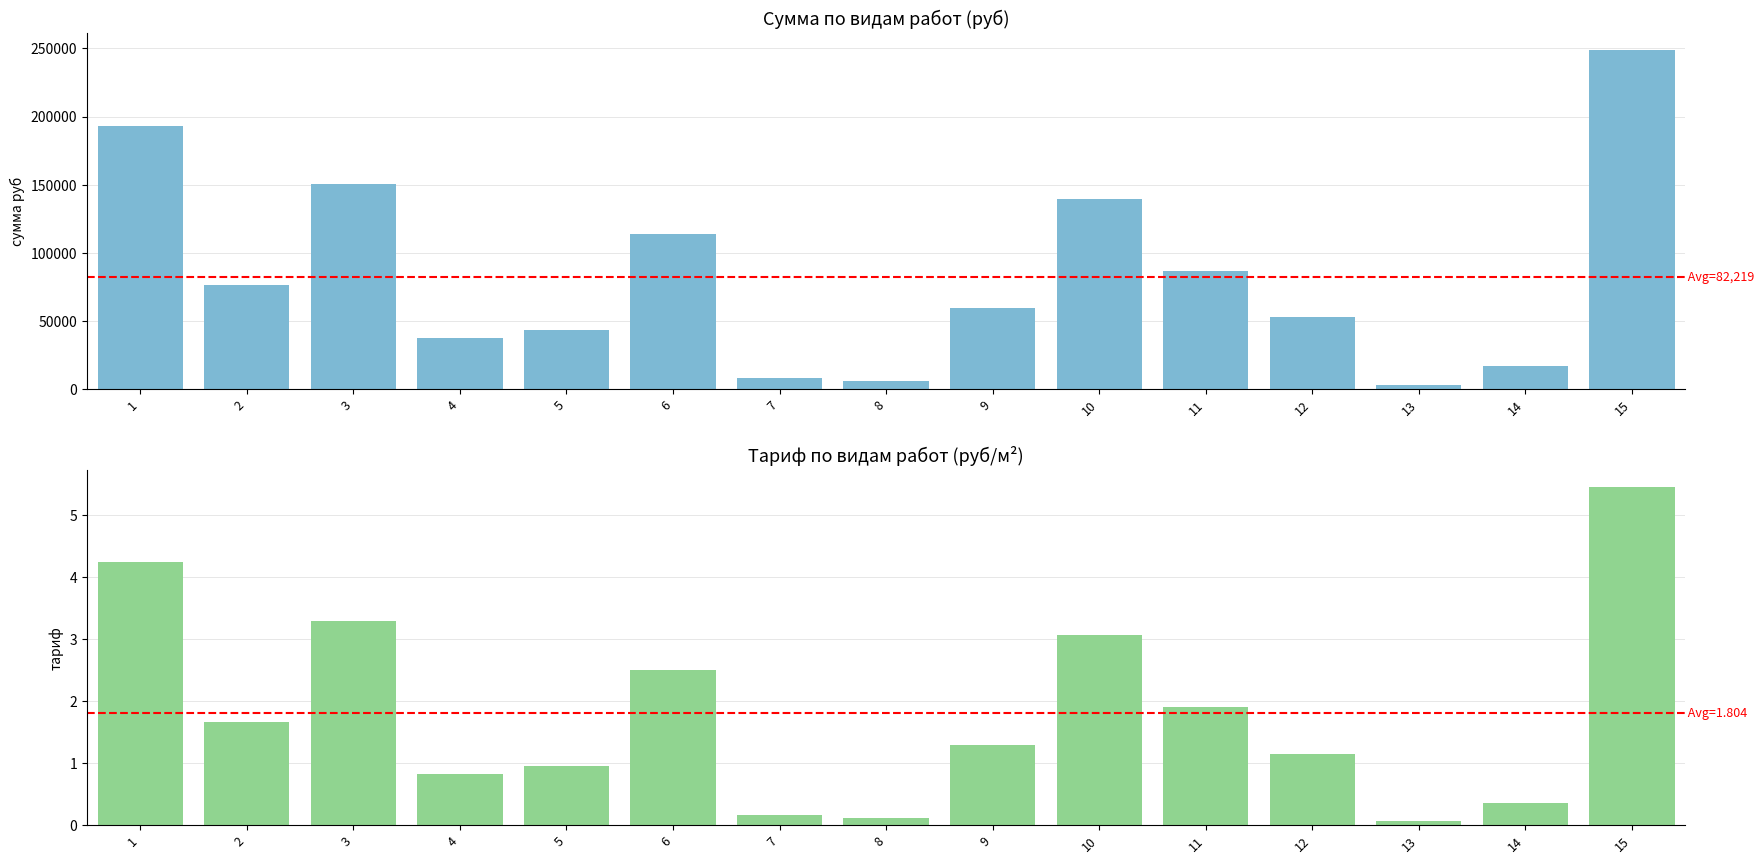

List the labels in order of тариф value, smallest first.

13, 8, 7, 14, 4, 5, 12, 9, 2, 11, 6, 10, 3, 1, 15